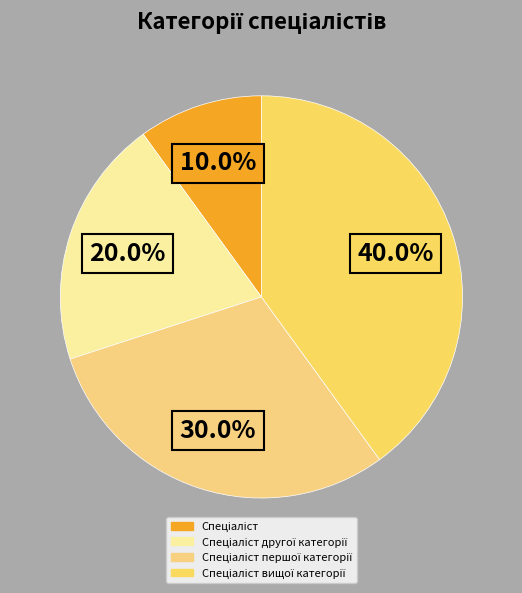

Does any single category account for the majority?

No